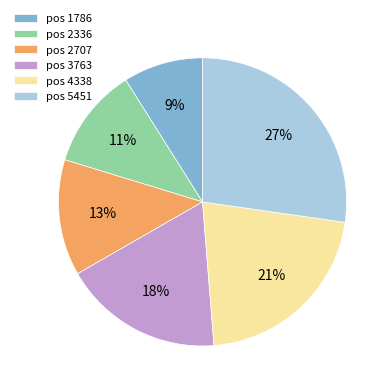

Which category has the biggest portion of the pie?

pos 5451